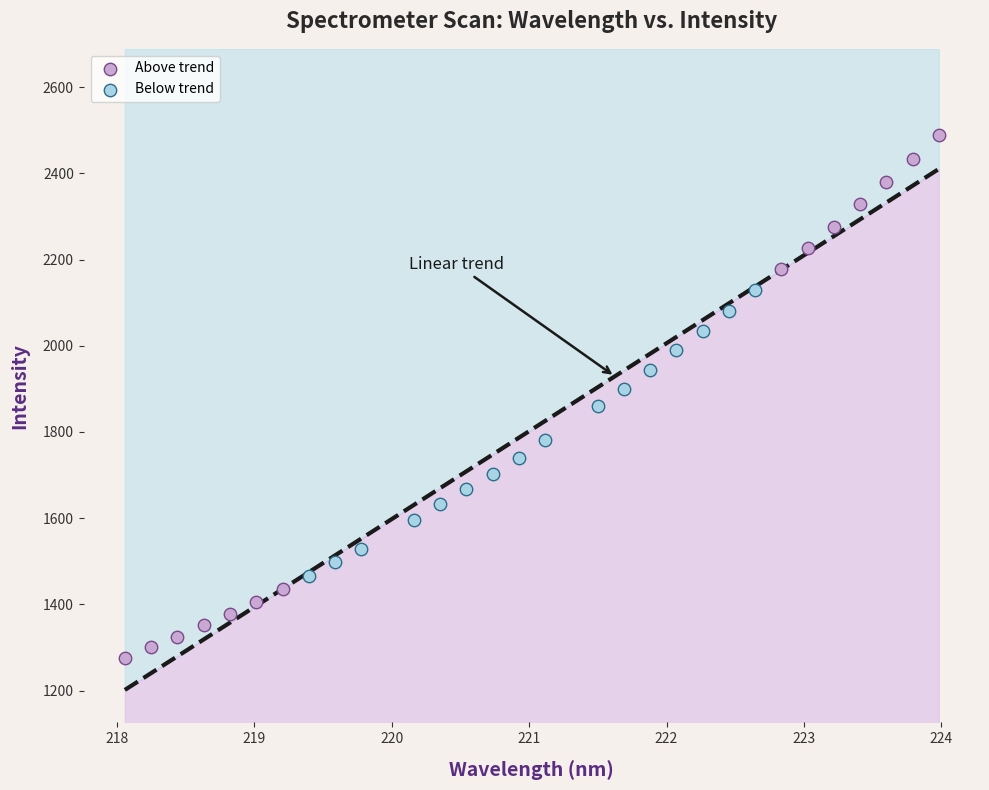

Which series reaches the minimum Y coordinate?

Above trend